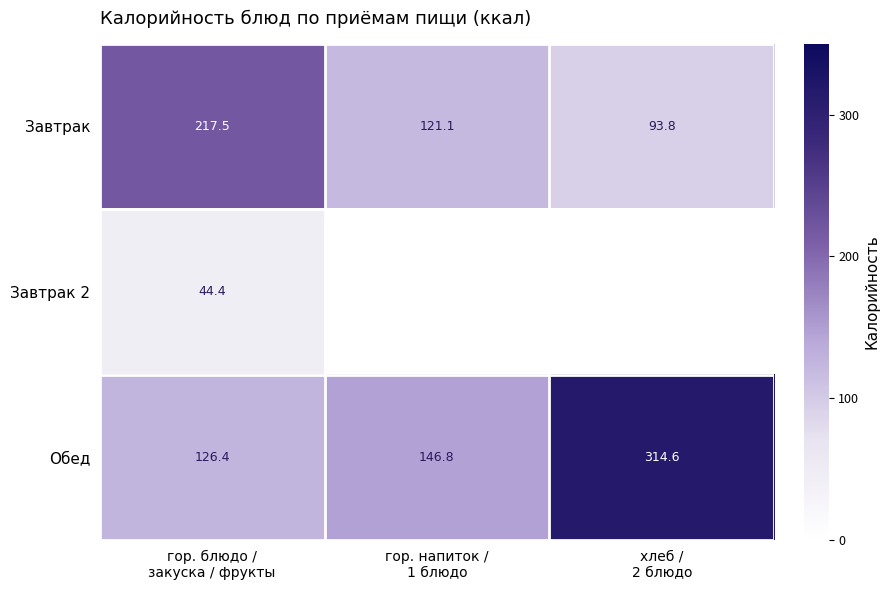

Count the number of data series in this chart.

3